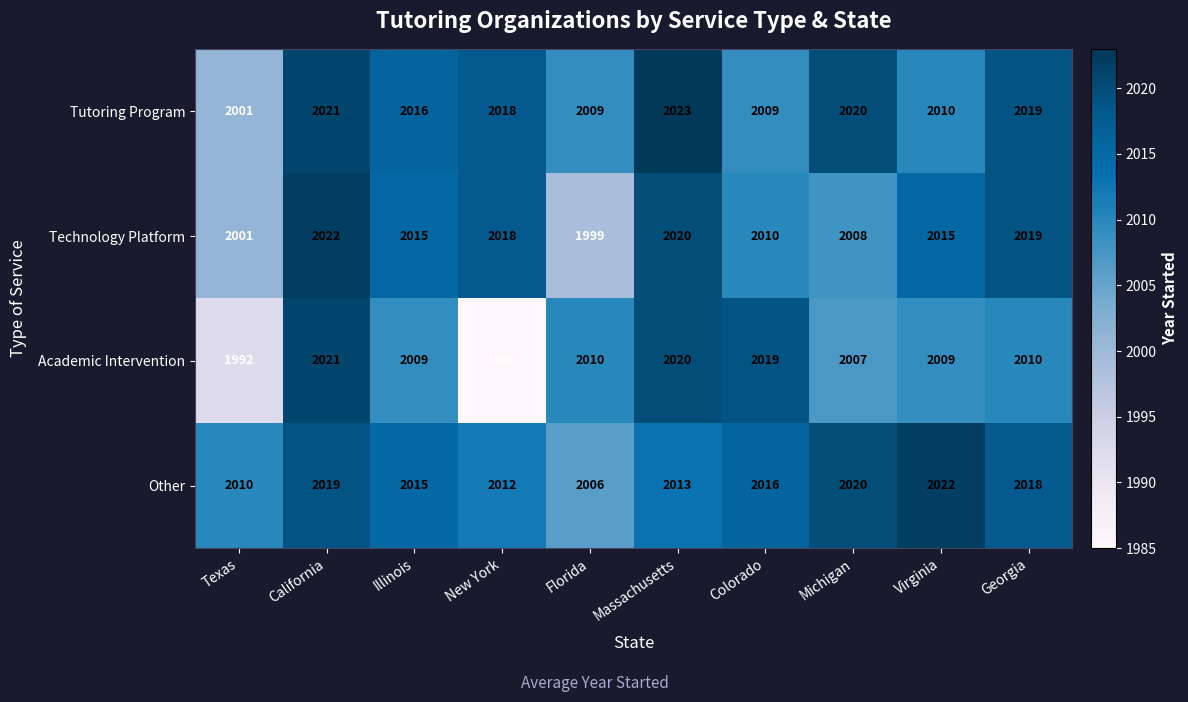

At which category does the chart reach its peak across all series?

Massachusetts